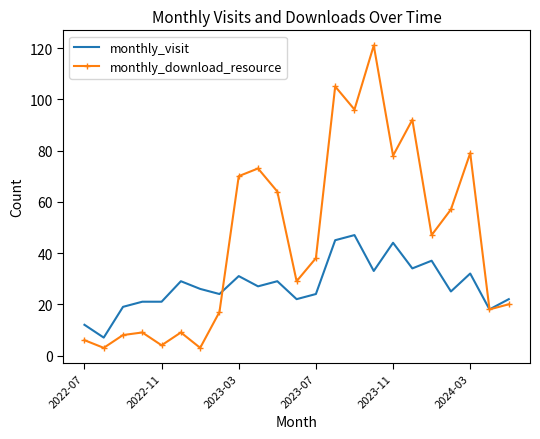

What is the smallest value displayed?

3